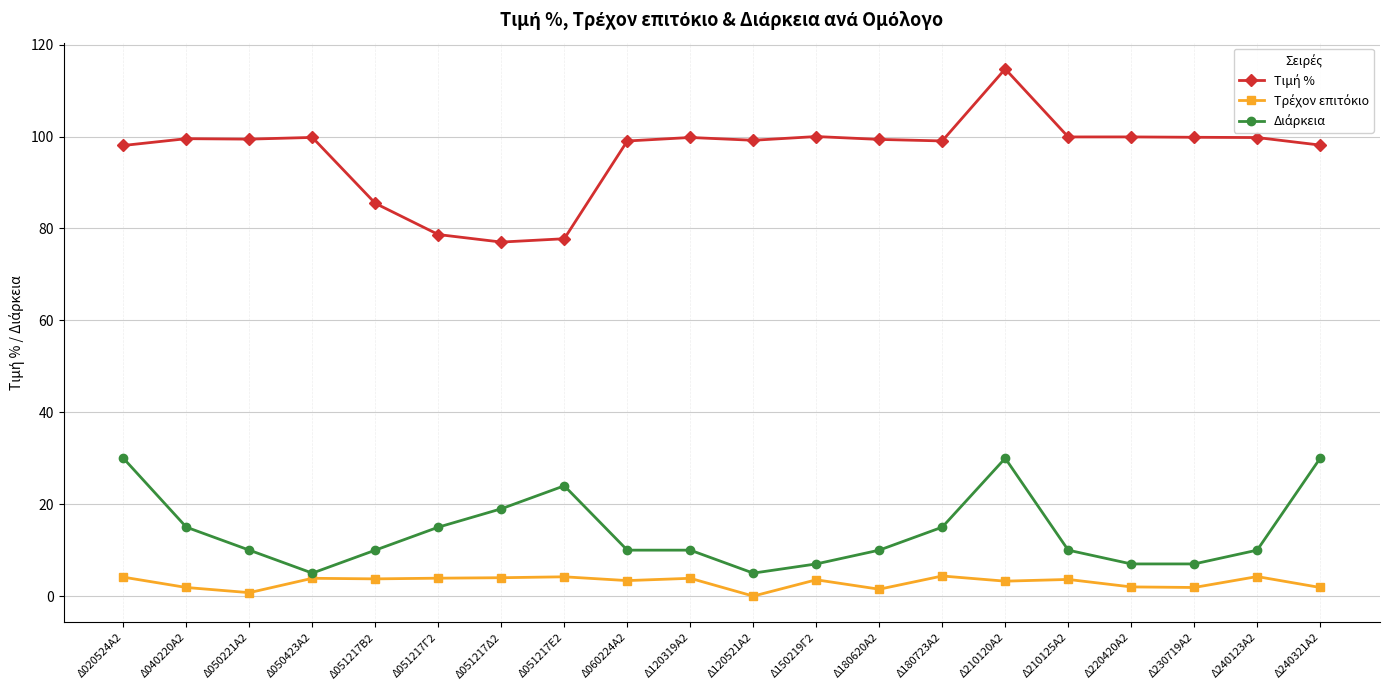

What is the greatest value displayed?

114.7